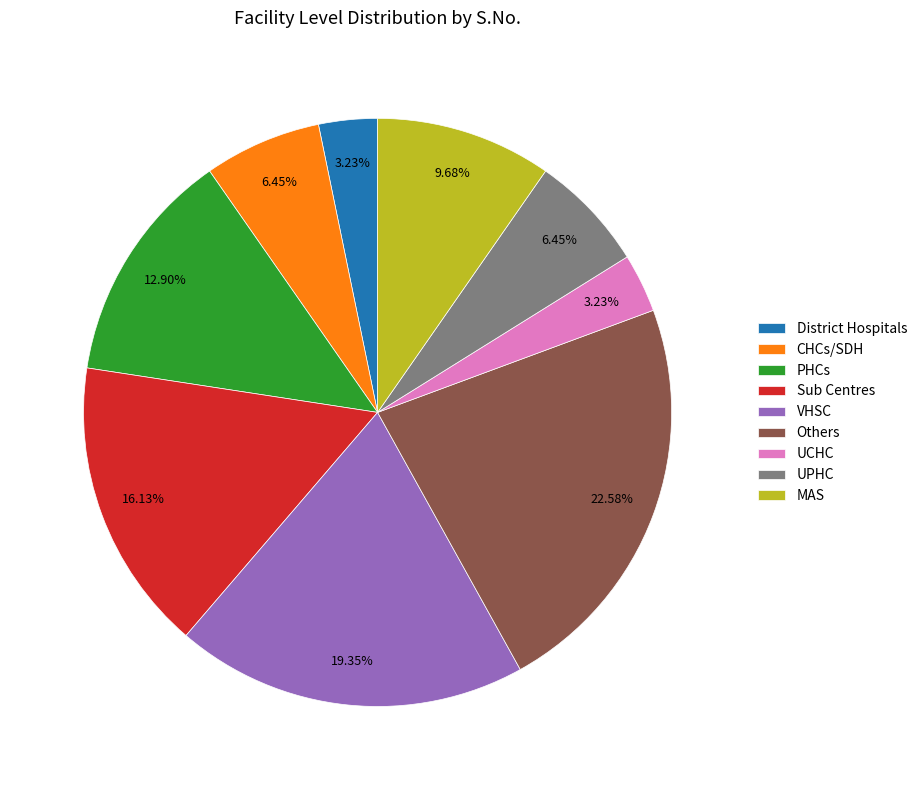

Does VHSC represent more than half of the total?

No